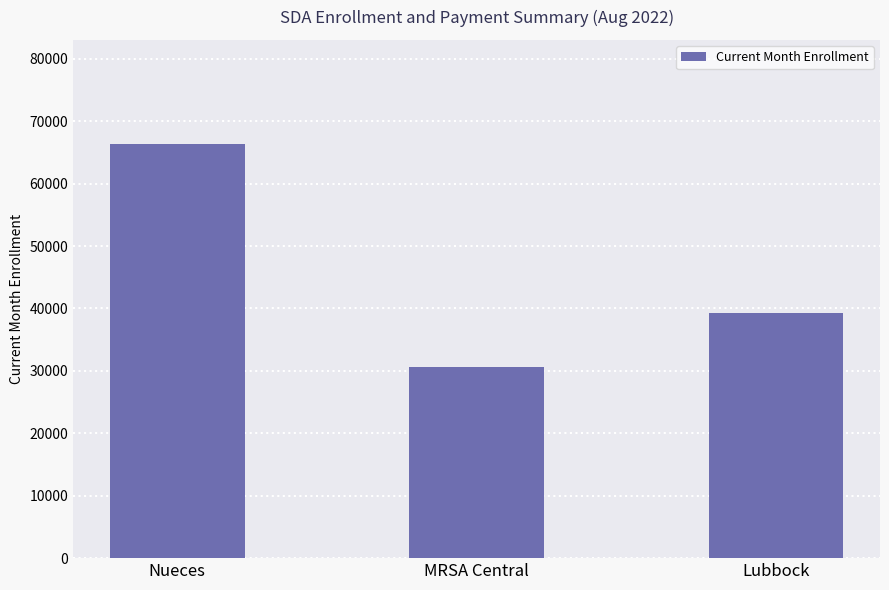

True or false: the data shows 30622 at MRSA Central.

True